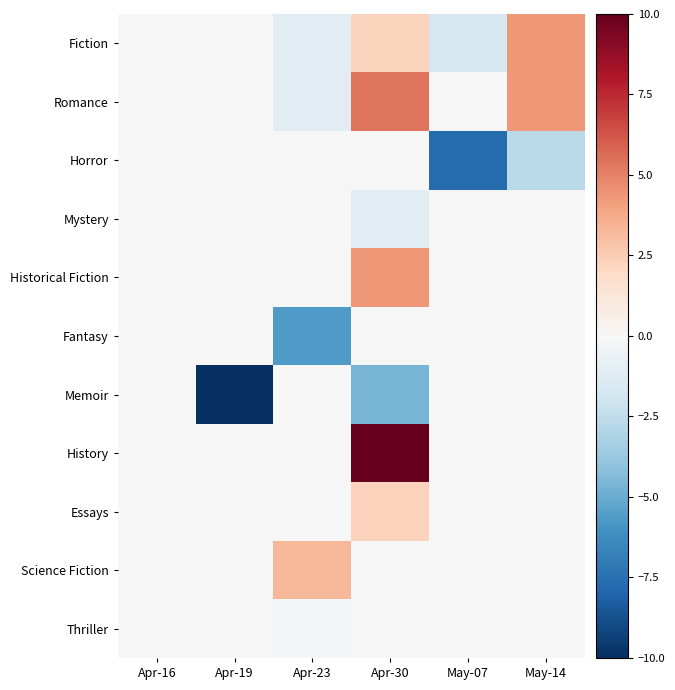

Between May-14 and Apr-23, which is larger?

May-14